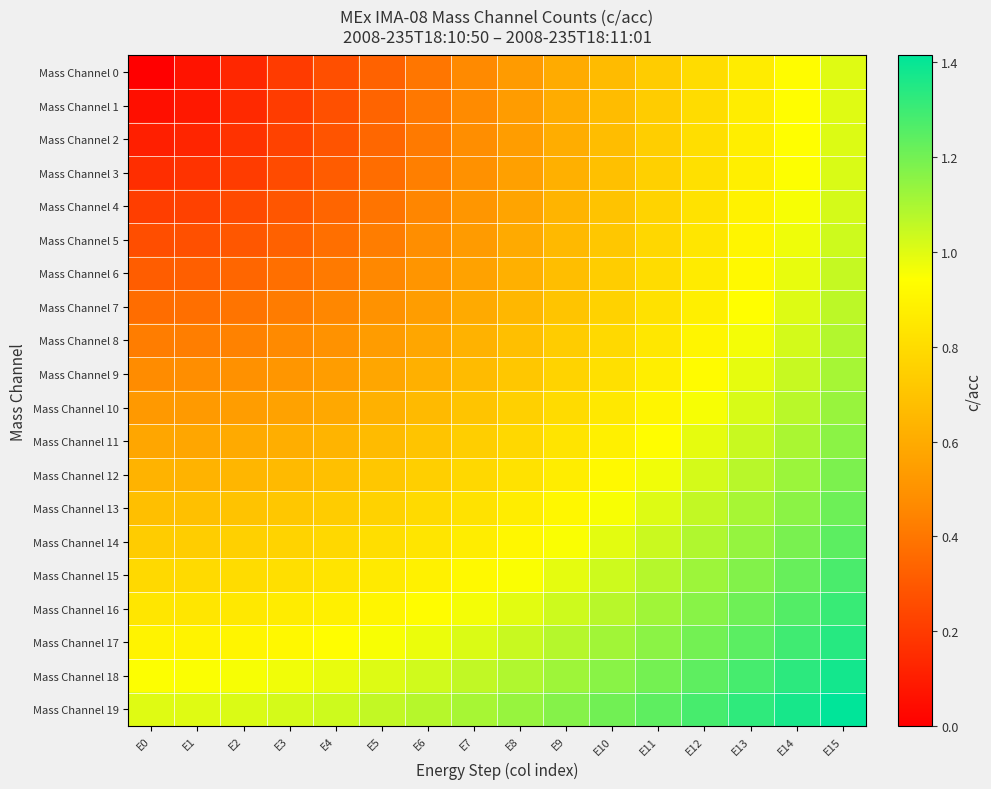

Which category has the lowest value across all series?

E0